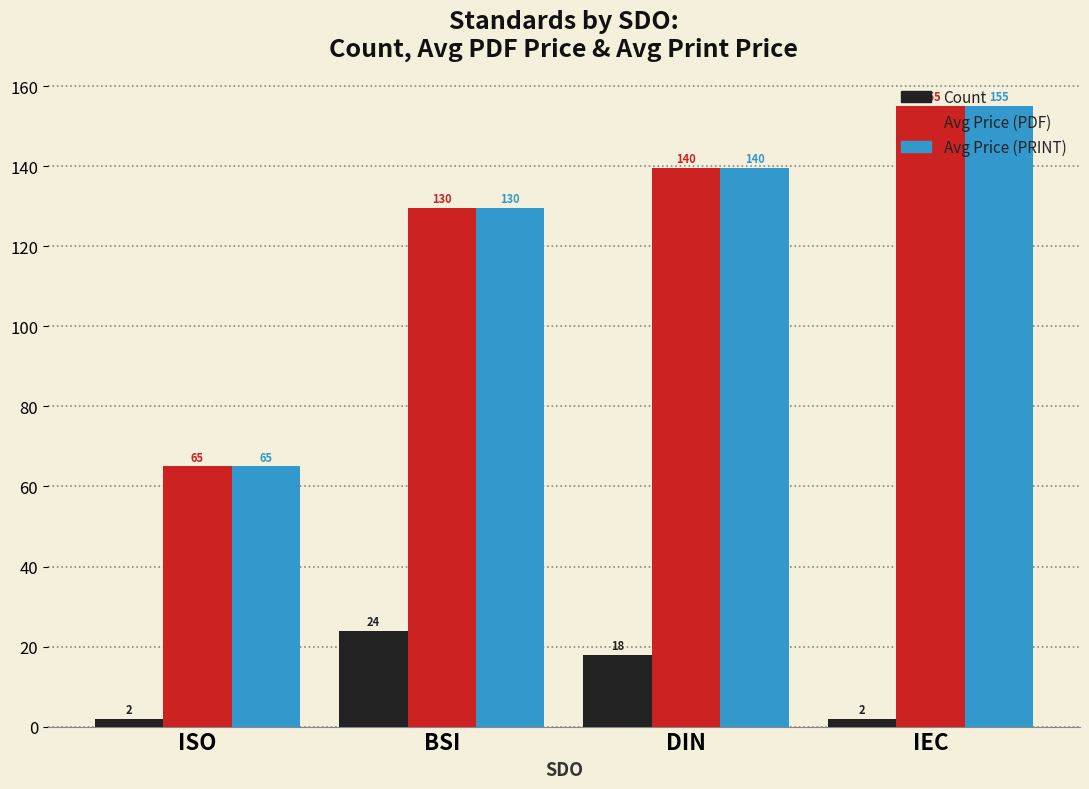

At how many categories does at least one series exceed 12?

4